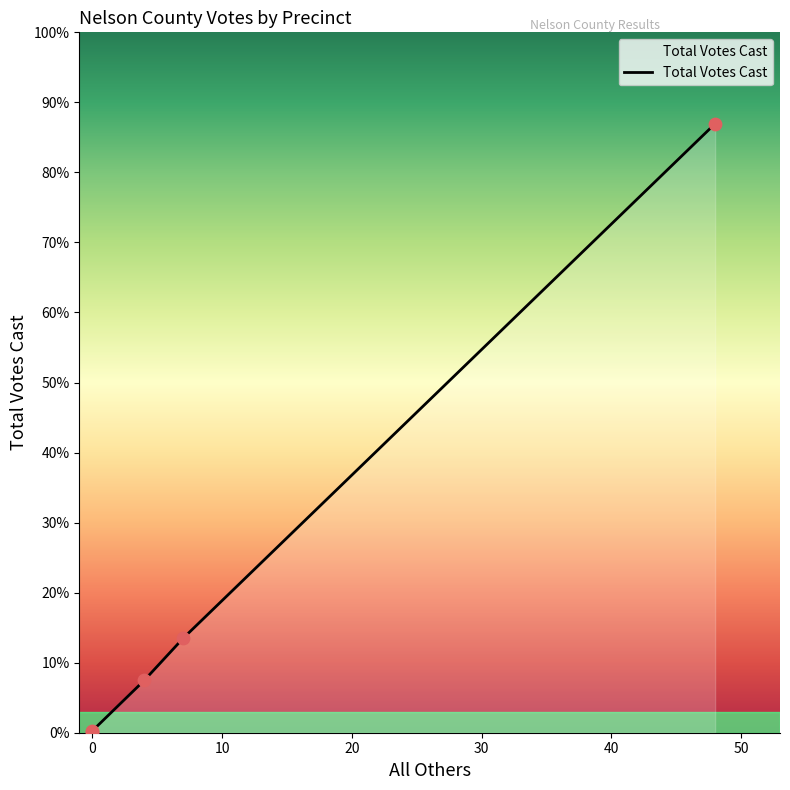

What is the change in value from 10 to 30?

+938